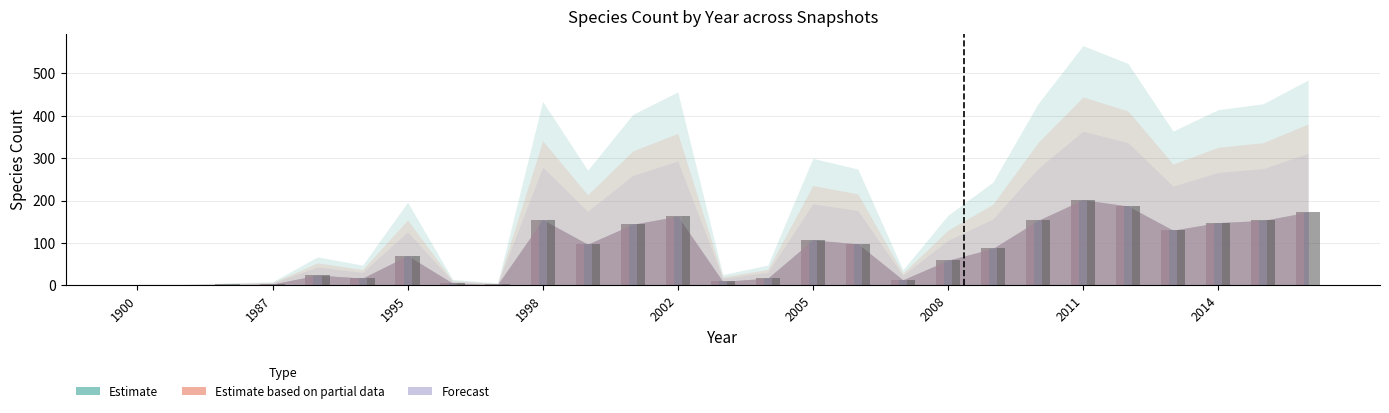

What is the difference between the 2018-04-09 values at 1998 and 2009?

68